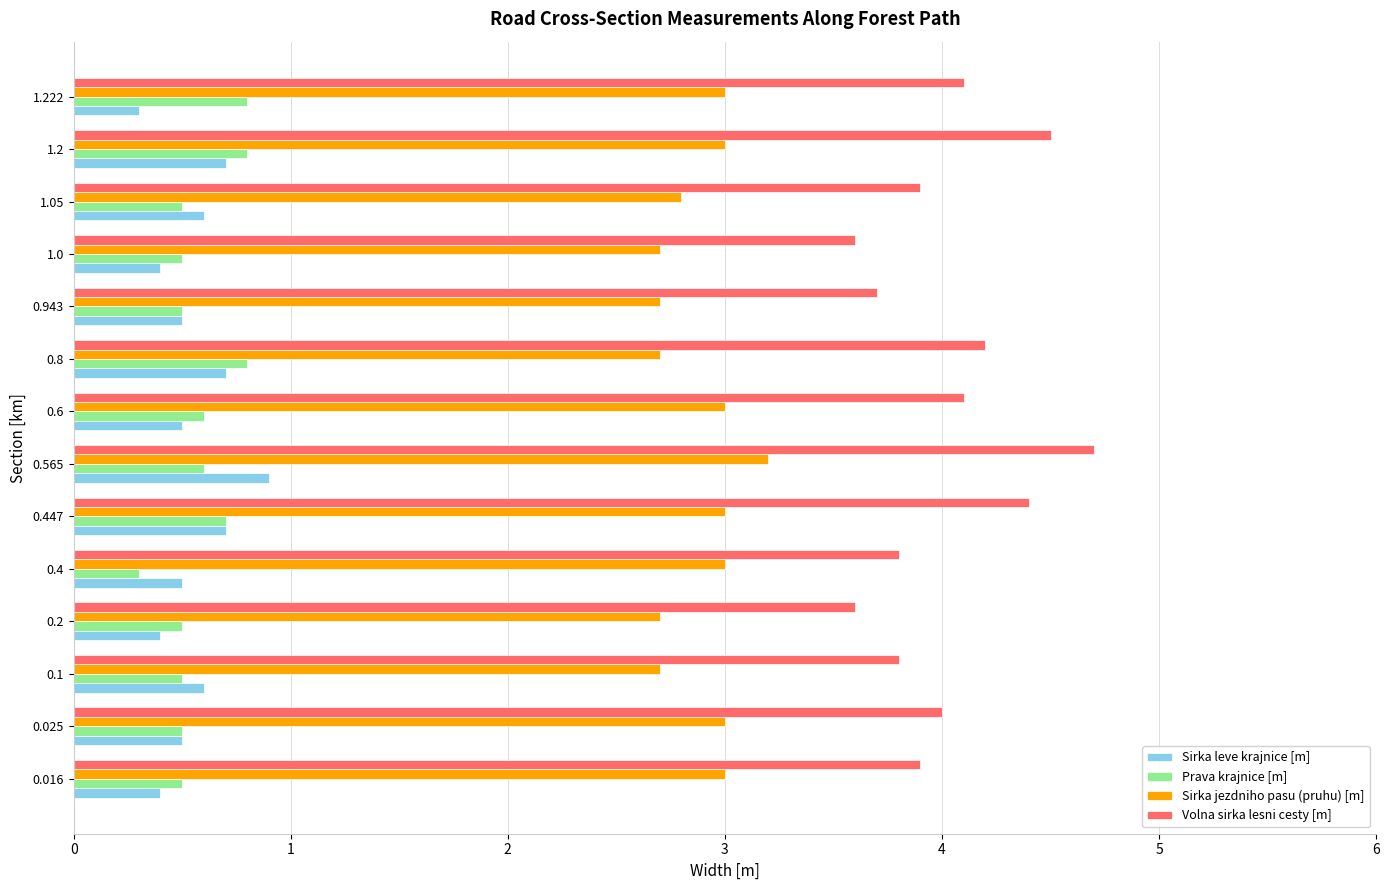

The value of Sirka leve krajnice [m] at 0.943 is 0.5. True or false?

True